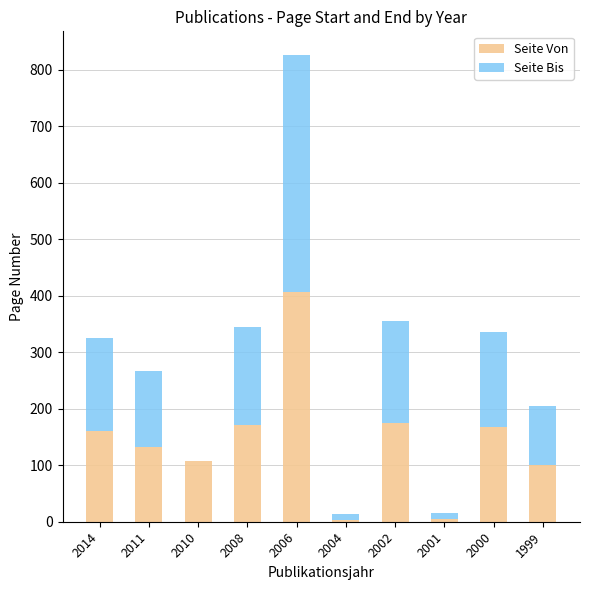

At which category is the sum across all series the highest?

2006